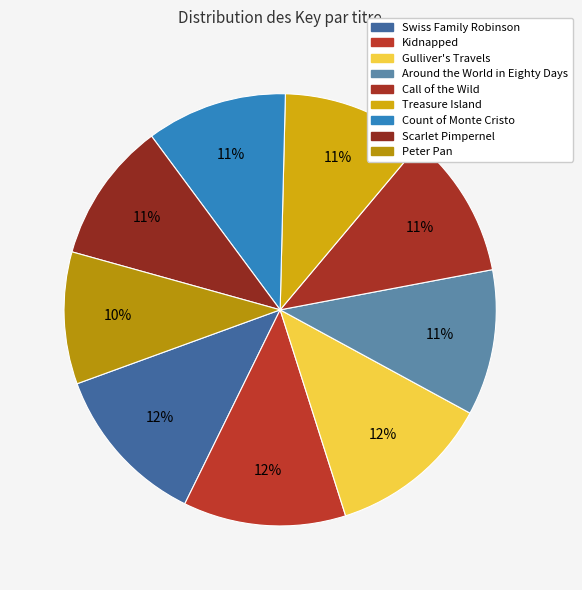

Rank the categories by value from lowest to highest.

Peter Pan, Count of Monte Cristo, Scarlet Pimpernel, Treasure Island, Around the World in Eighty Days, Call of the Wild, Kidnapped, Gulliver's Travels, Swiss Family Robinson